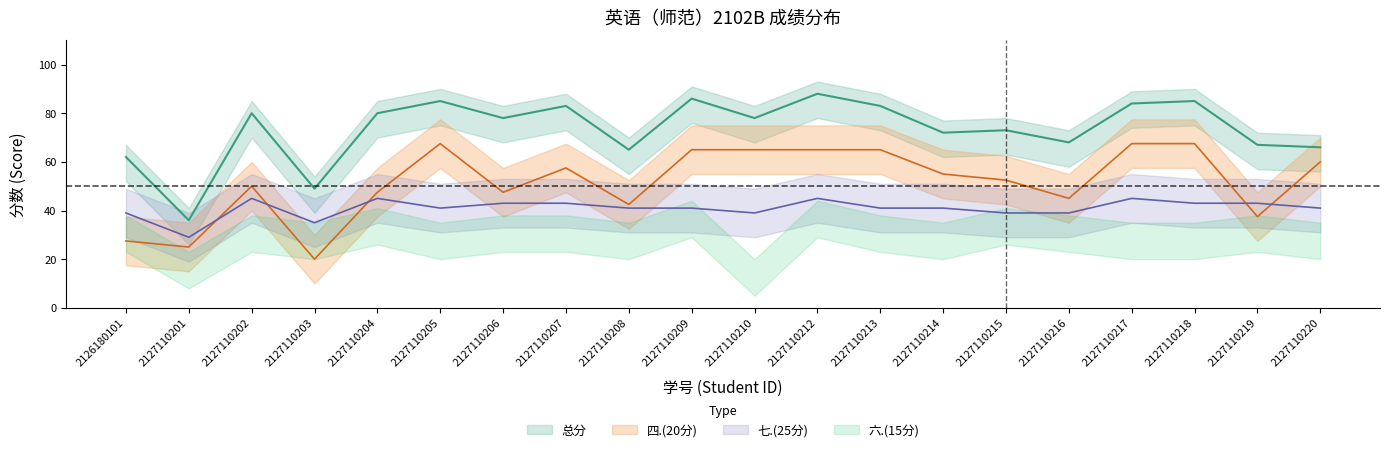

Does the chart have visible grid lines?

No